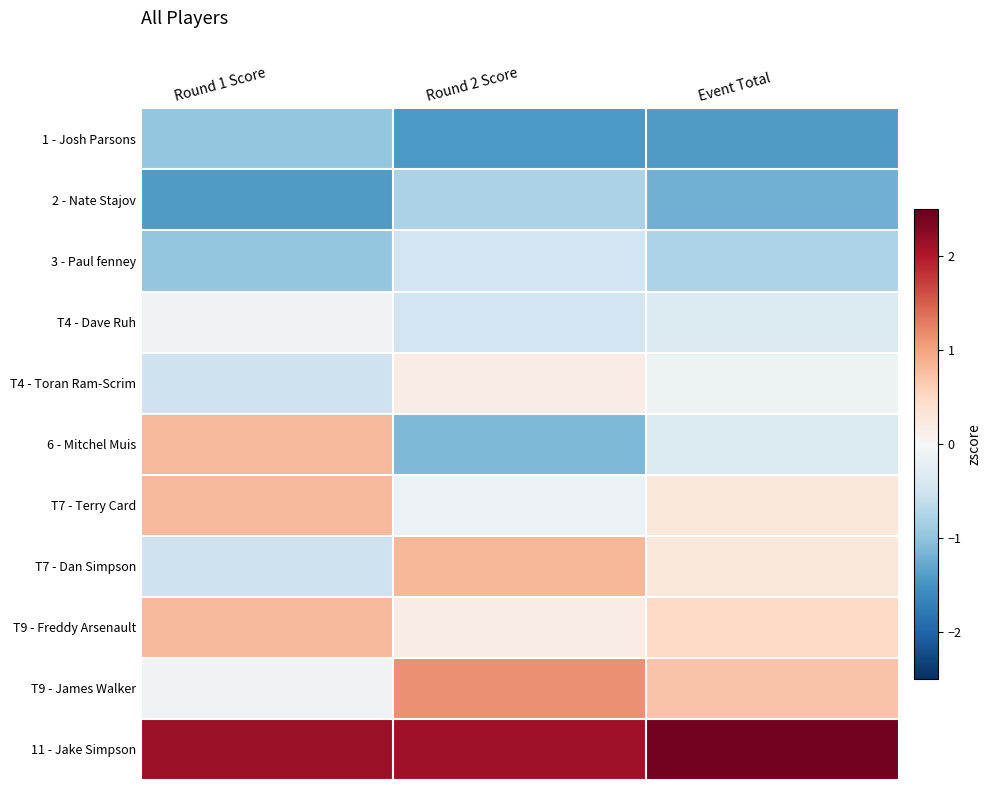

At Event Total, list the series in order from largest to smallest.

11 - Jake Simpson, T9 - James Walker, T9 - Freddy Arsenault, T7 - Terry Card, T7 - Dan Simpson, T4 - Toran Ram-Scrim, T4 - Dave Ruh, 6 - Mitchel Muis, 3 - Paul fenney, 2 - Nate Stajov, 1 - Josh Parsons